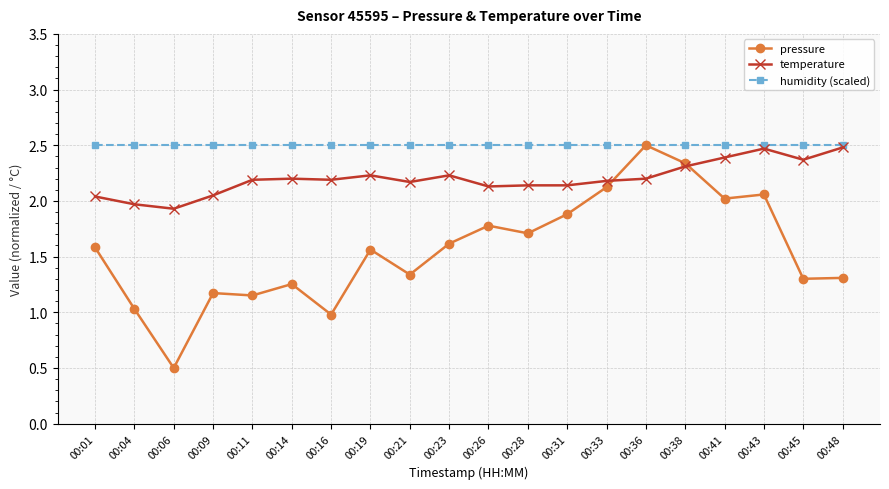

Between 00:01 and 00:31, which series saw the biggest shift?

pressure